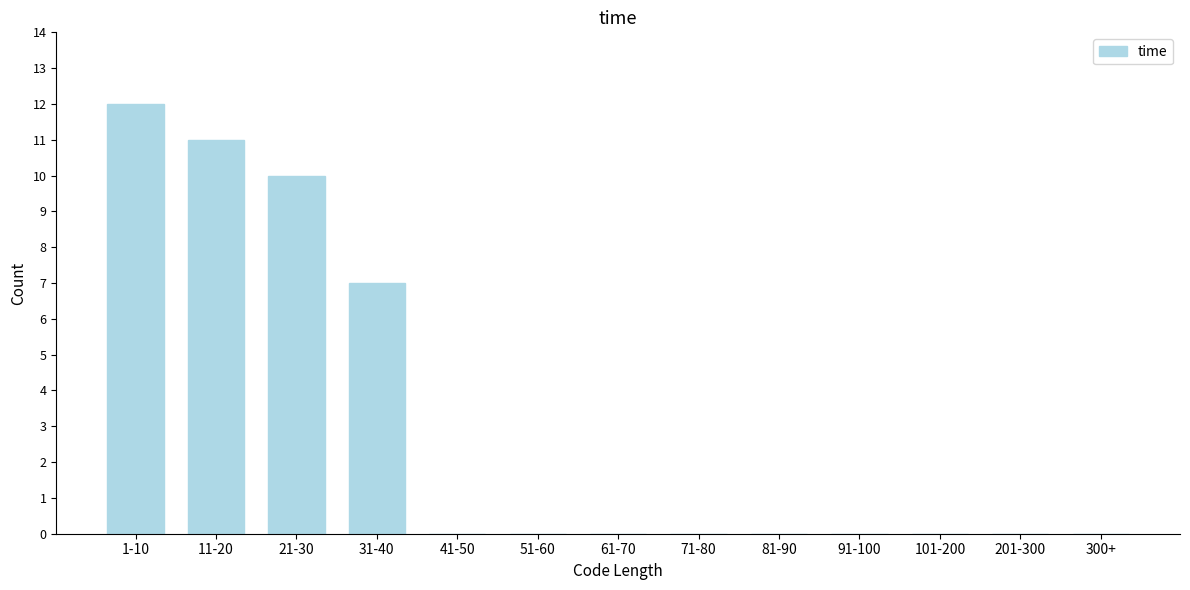

Reading left to right, extract all data points from this chart.

1-10=12	11-20=11	21-30=10	31-40=7	41-50=0	51-60=0	61-70=0	71-80=0	81-90=0	91-100=0	101-200=0	201-300=0	300+=0